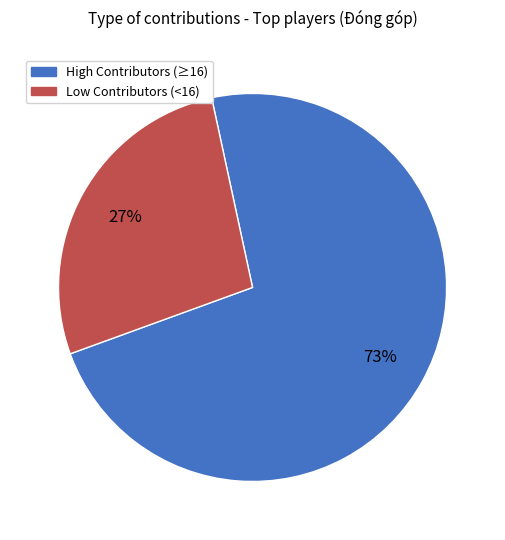

Is there a majority slice in this chart?

Yes